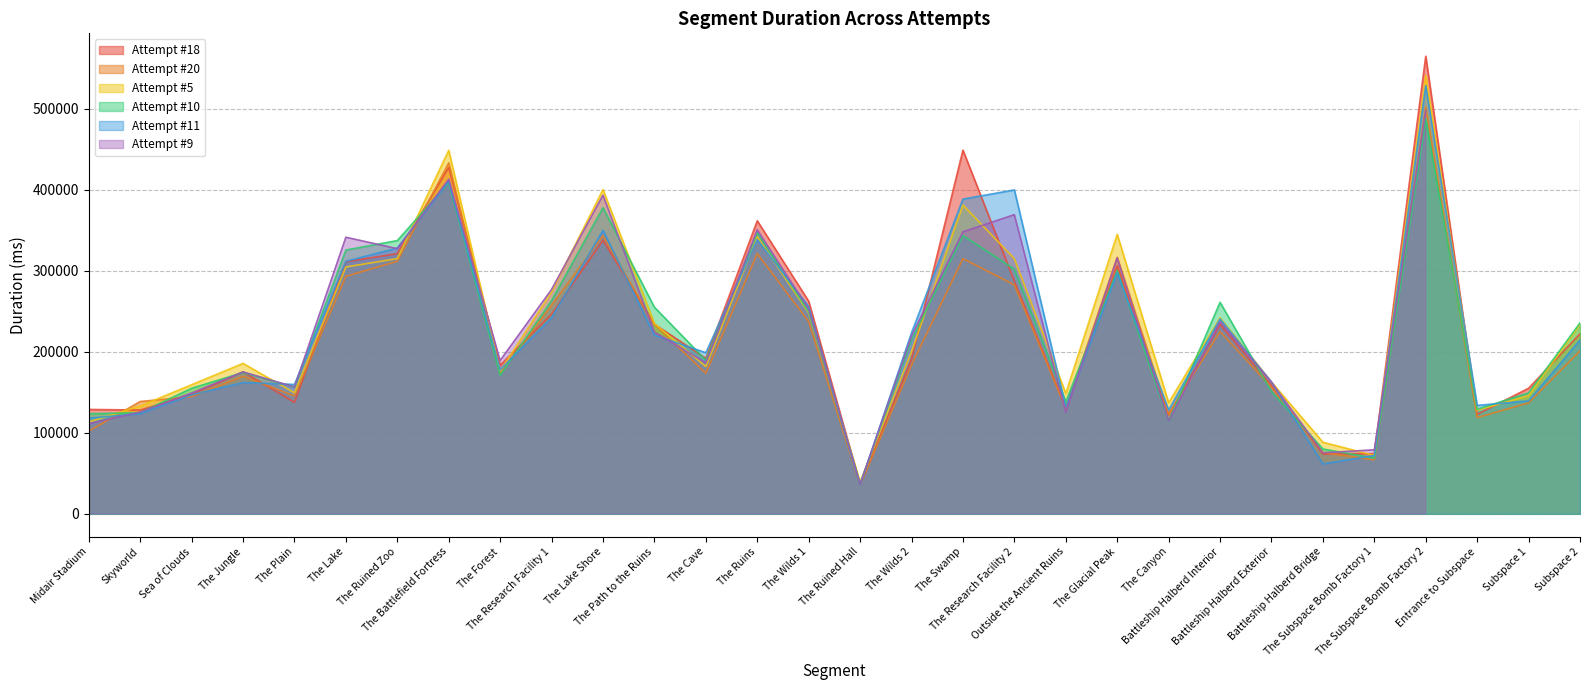

What is the highest value of the Attempt #18 series?

564830